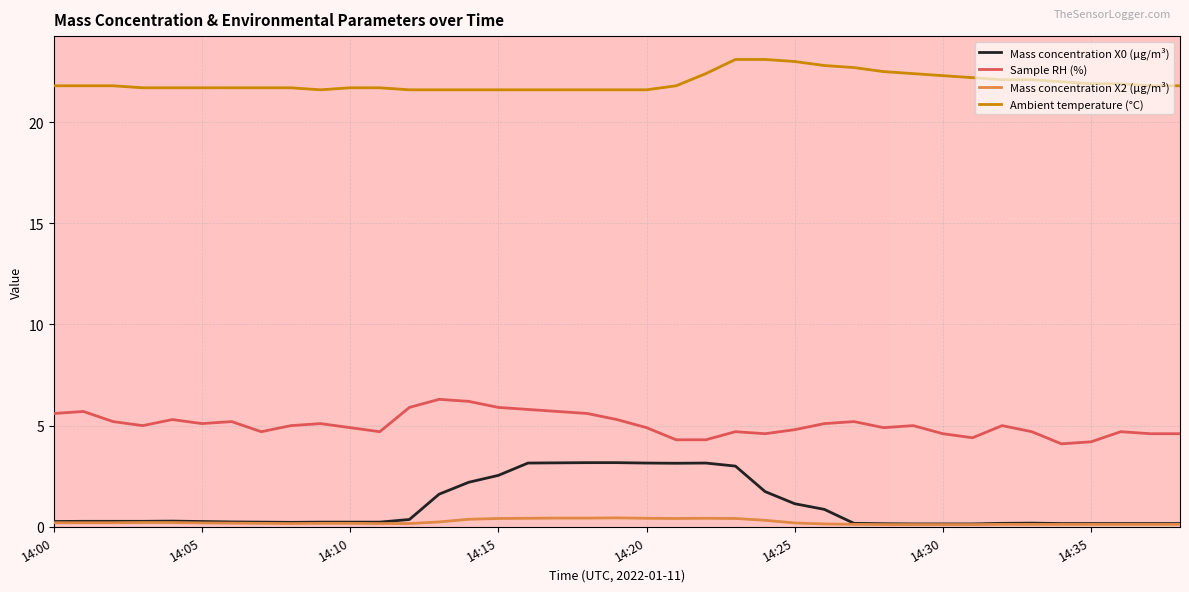

Which series has the largest range (max minus min)?

Mass concentration X0 (μg/m³)